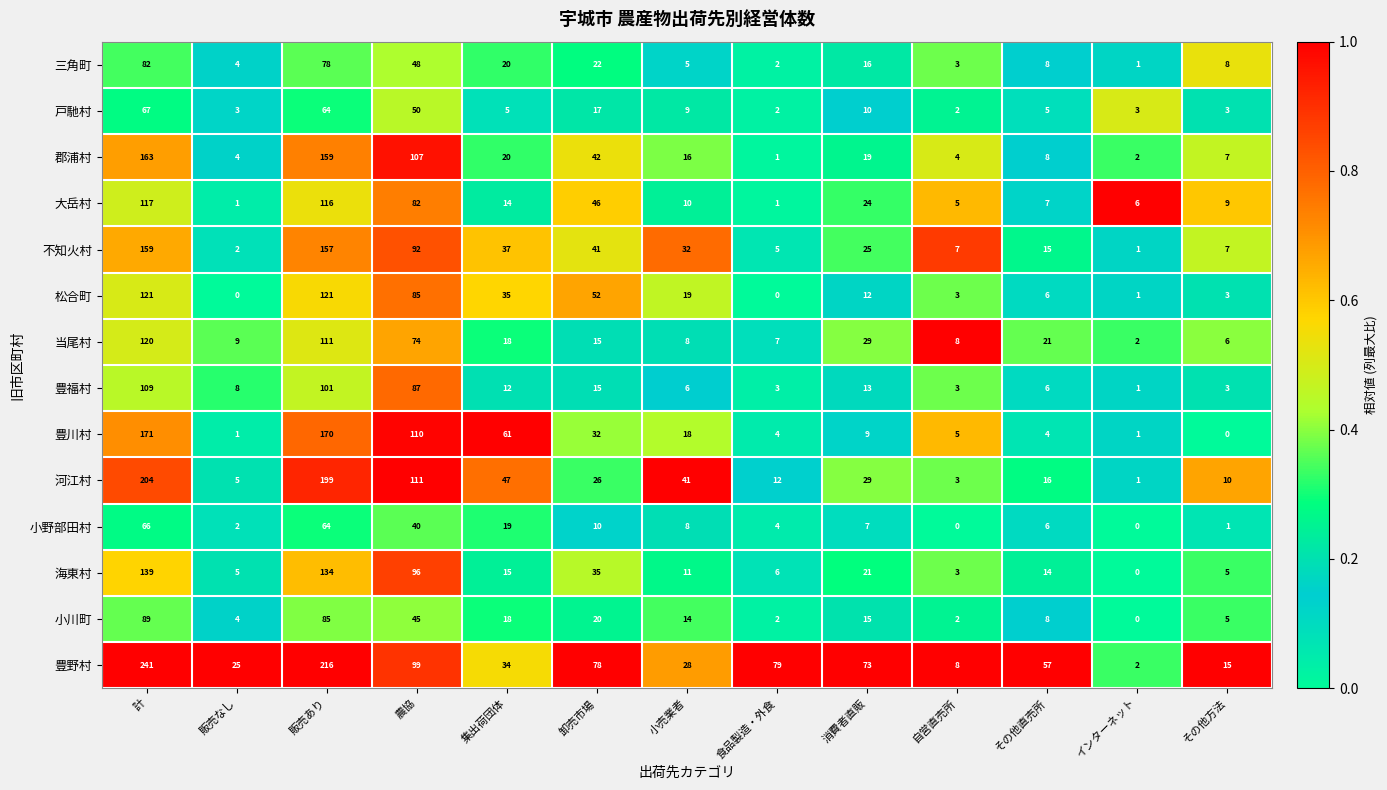

True or false: 河江村 has a value of 29 at 消費者直販.

True